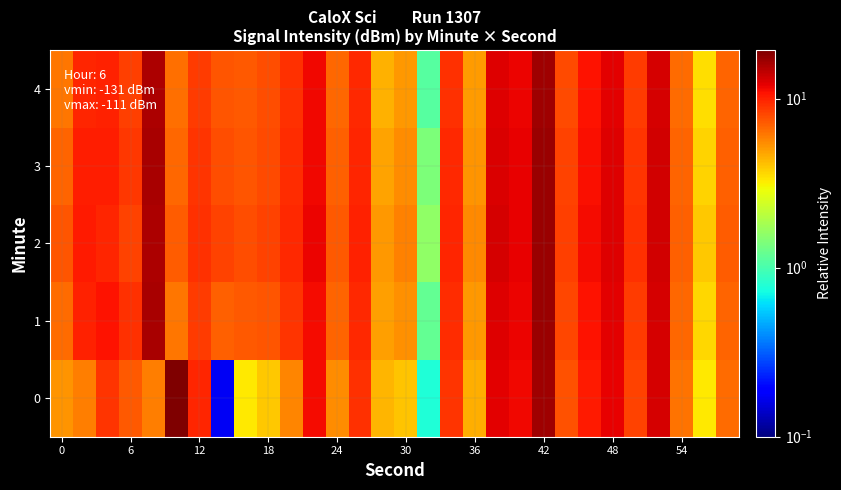

How many series are shown in this chart?

5